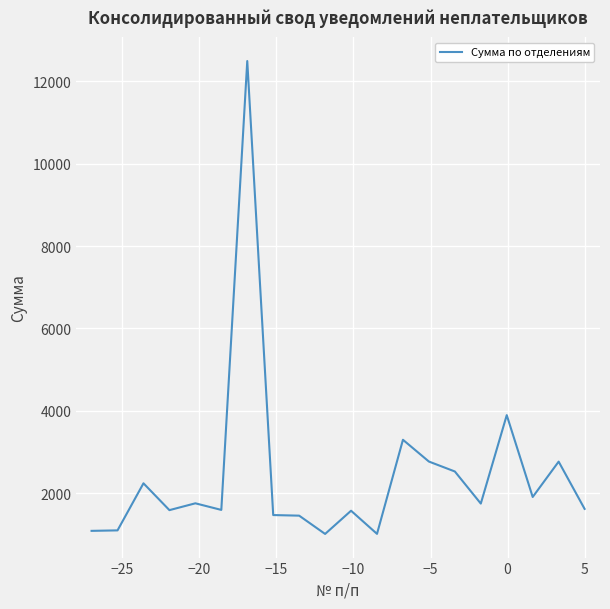

True or false: there are more than 0 points higher than both neighbors.

True